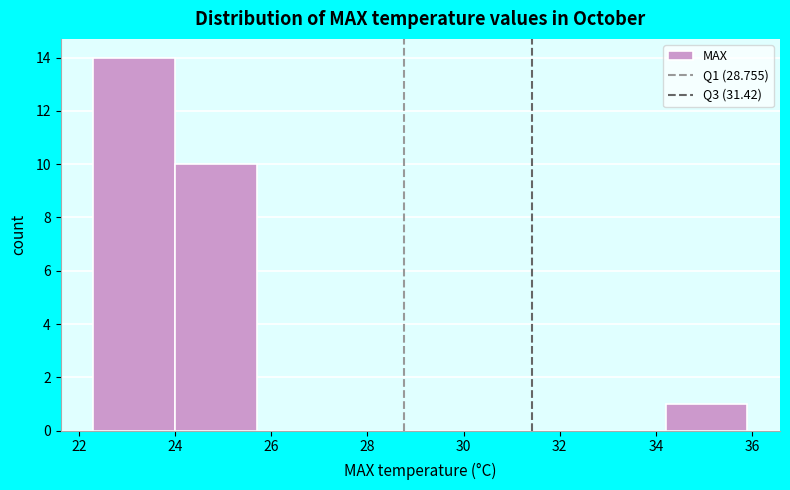

How tall is the bar that spans 34.2 to 35.9 on the x-axis? Neither the bar edges nor the heights are printed on the chart, so give them approximately, as read against the axes.

1